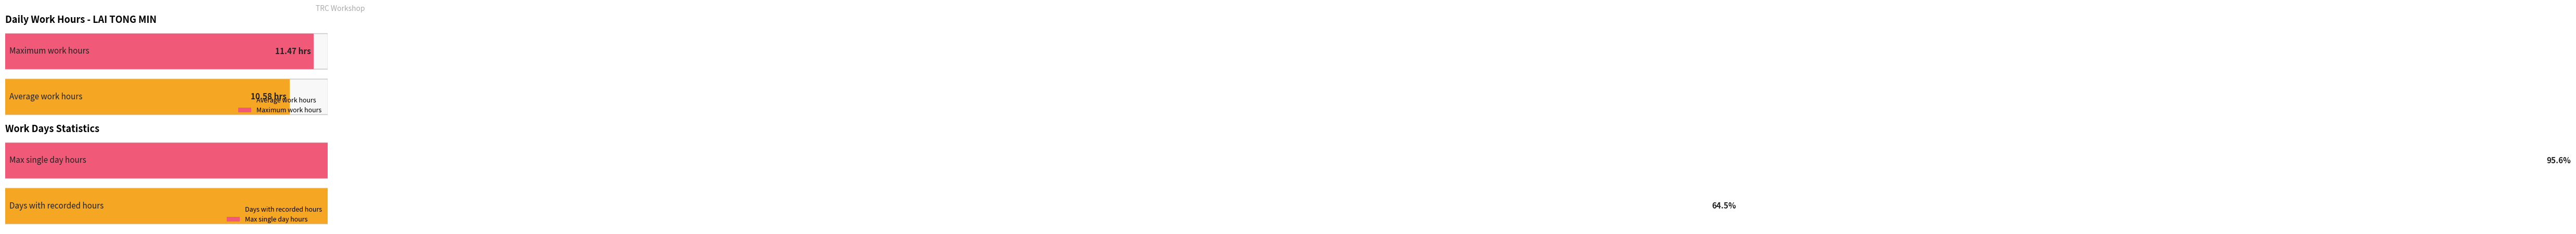

The value at 25 is 3.9. True or false?

False